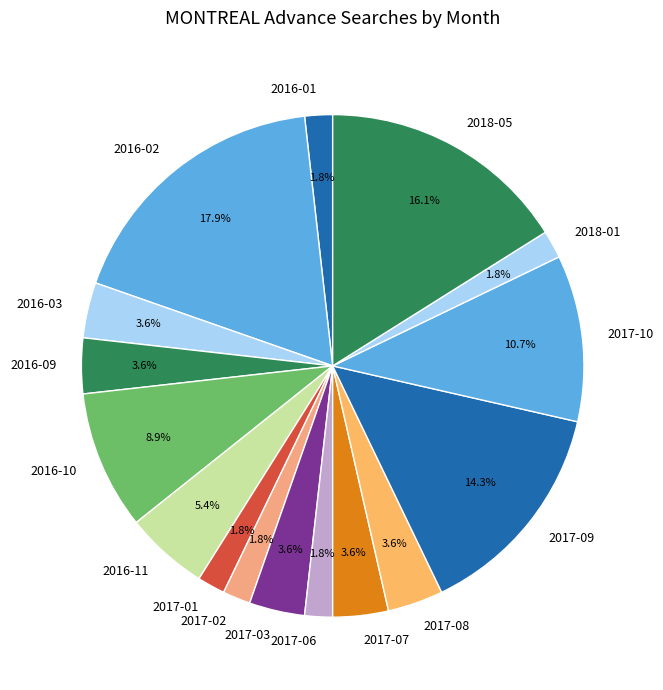

How many segments does this pie chart have?

16